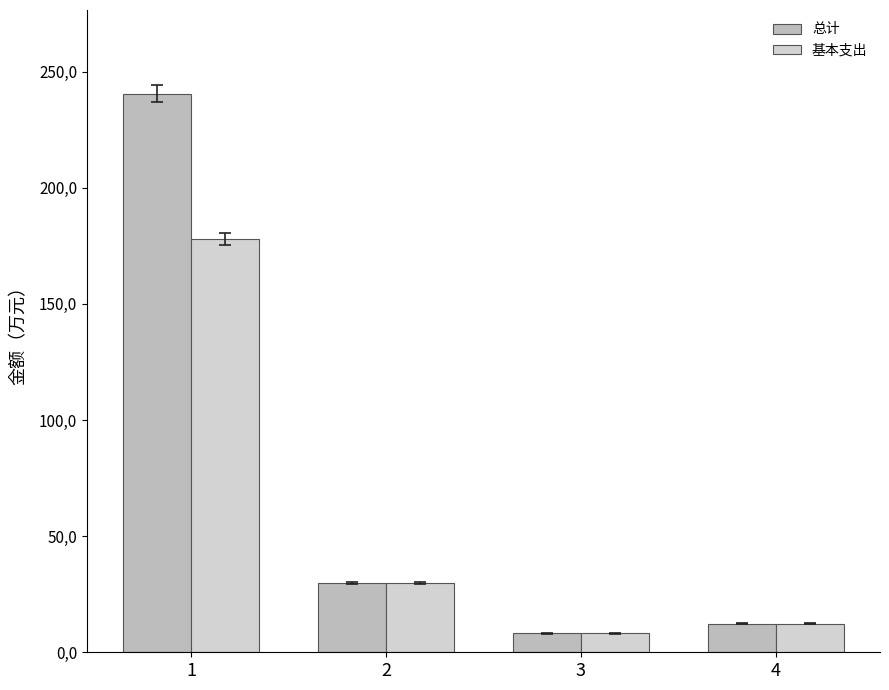

Does the chart contain stacked bars?

No